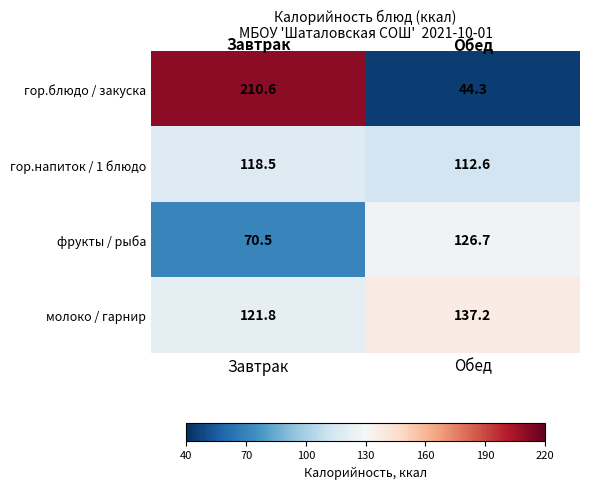

Is the value of фрукты / рыба at Обед greater than the value of молоко / гарнир at Обед?

No